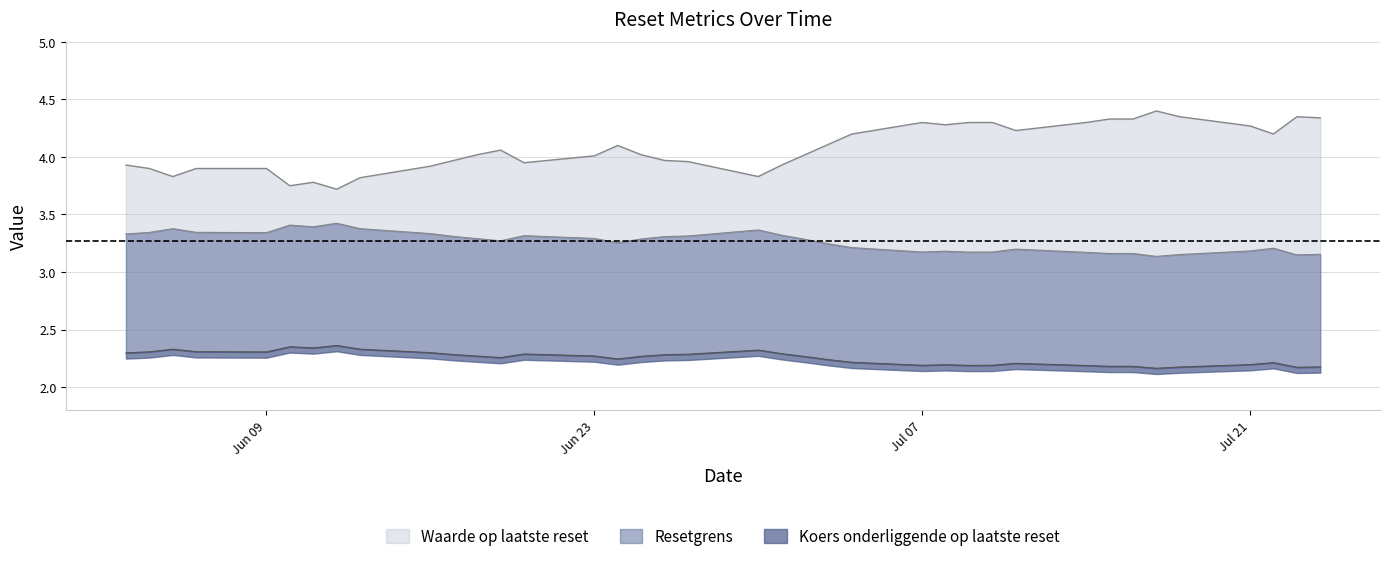

Does the chart have visible grid lines?

Yes